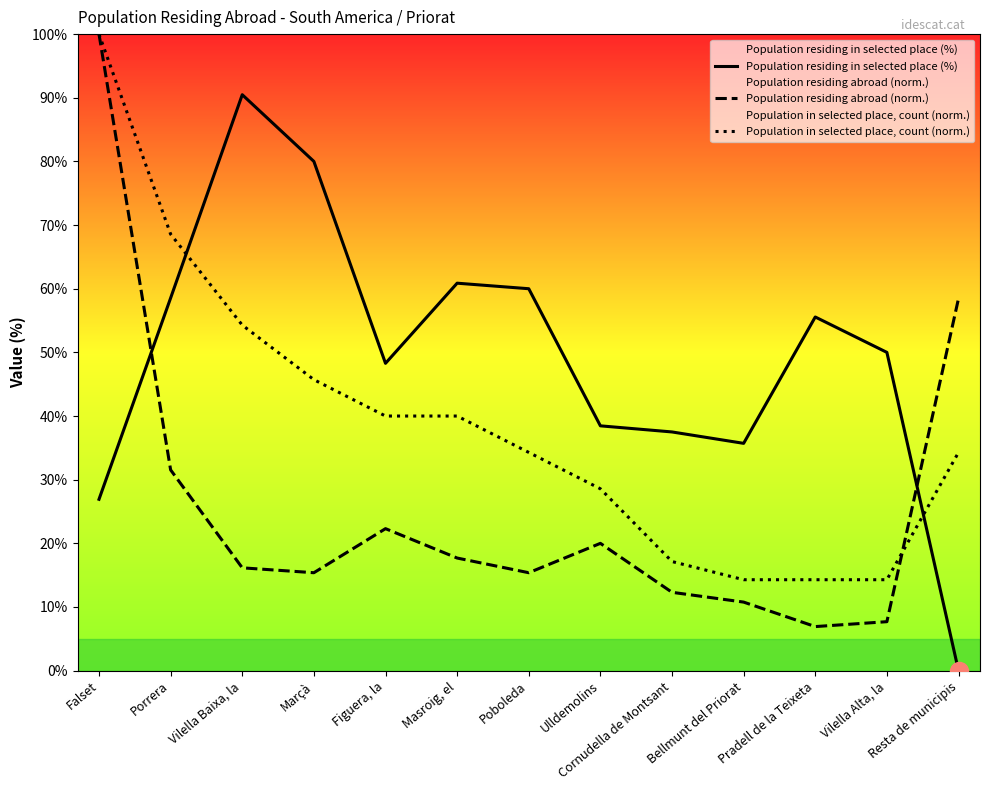

In Population residing in selected place (%), how many points are higher than both neighbors (excluding endpoints)?

3